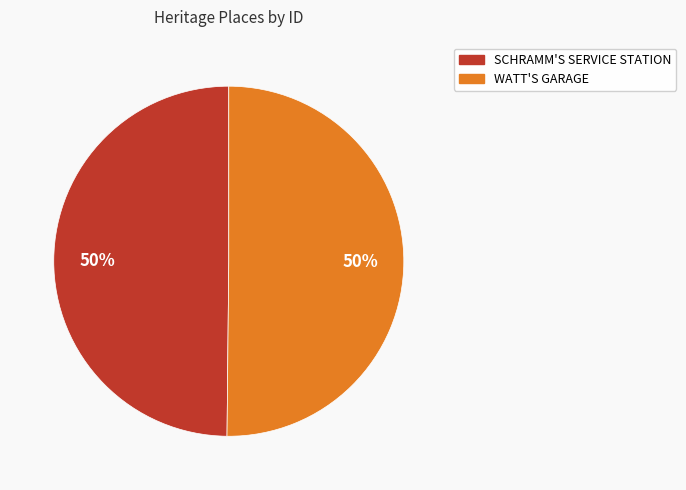

To the nearest percent, what is the average slice percentage?

50%